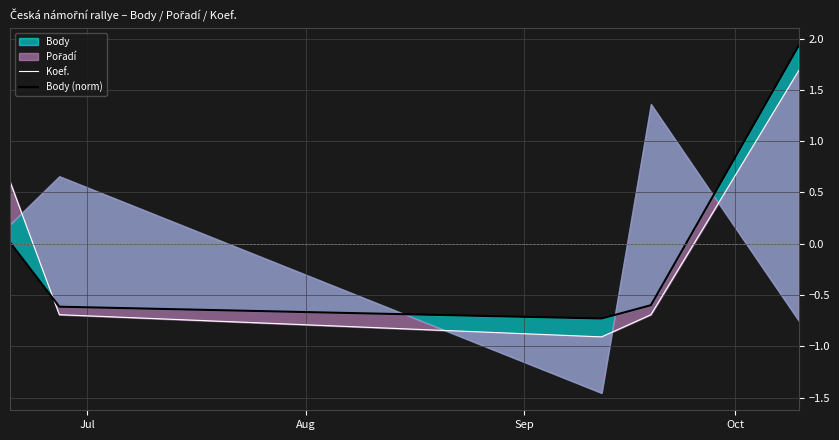

What is the highest value of the Body (norm) series?

1.9